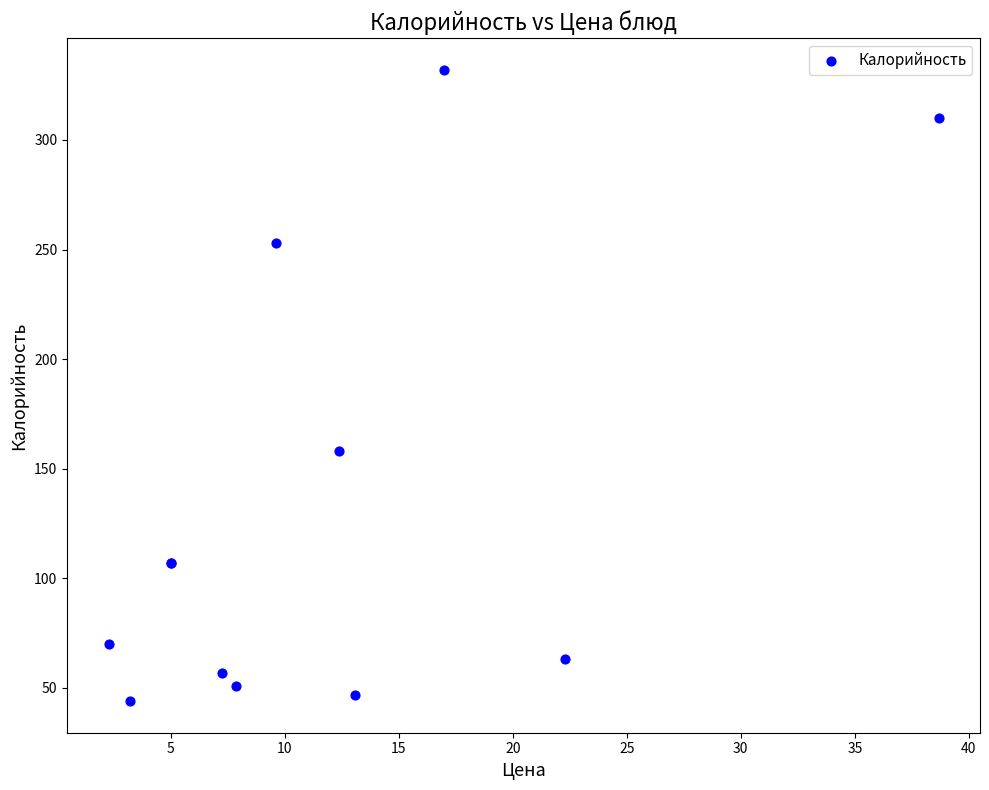

What Y value in the scatter plot is closest to 188?

158